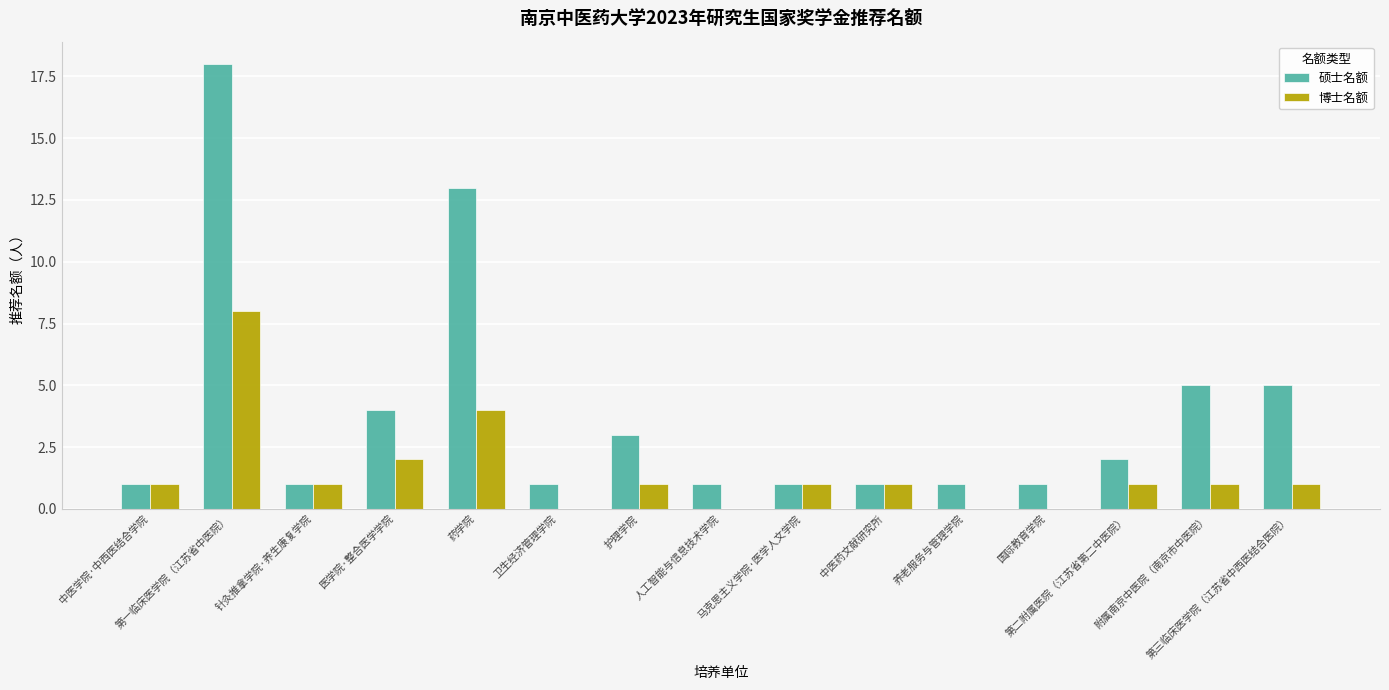

Which series has the largest total across all categories?

硕士名额